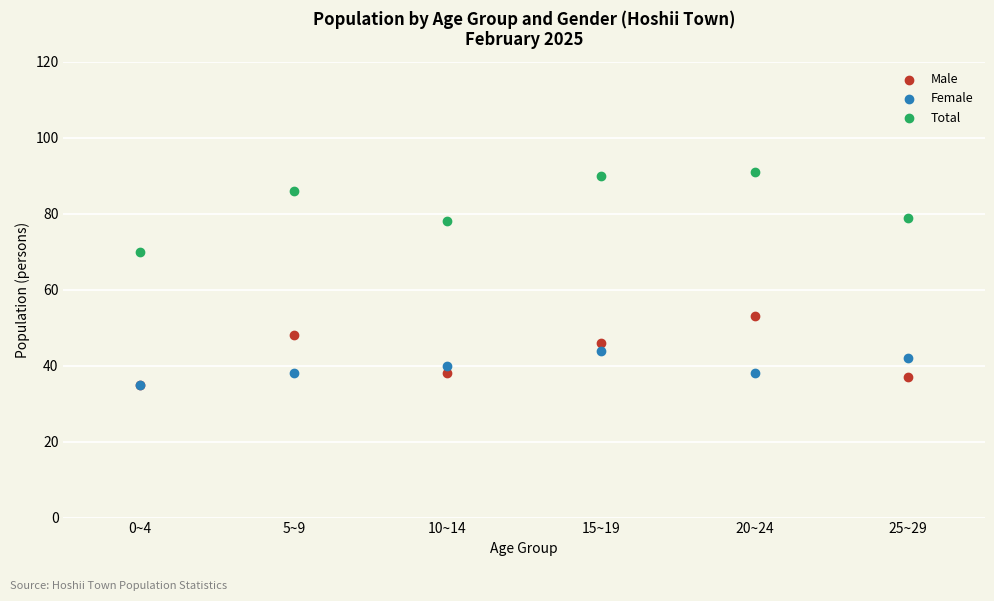

Across all series, what Y value is closest to 63?

70